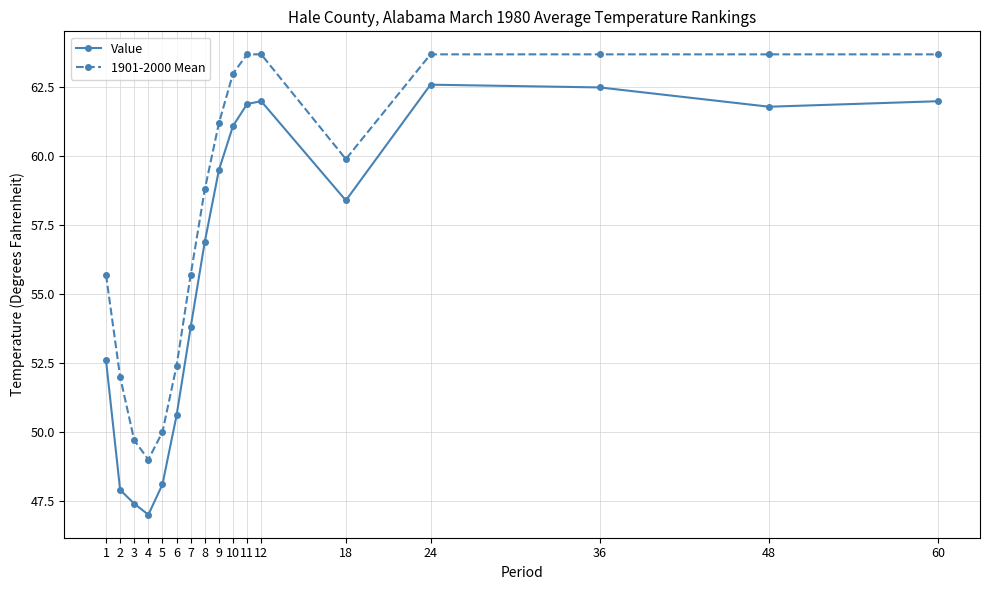

What is the minimum value shown in the chart?

47.0